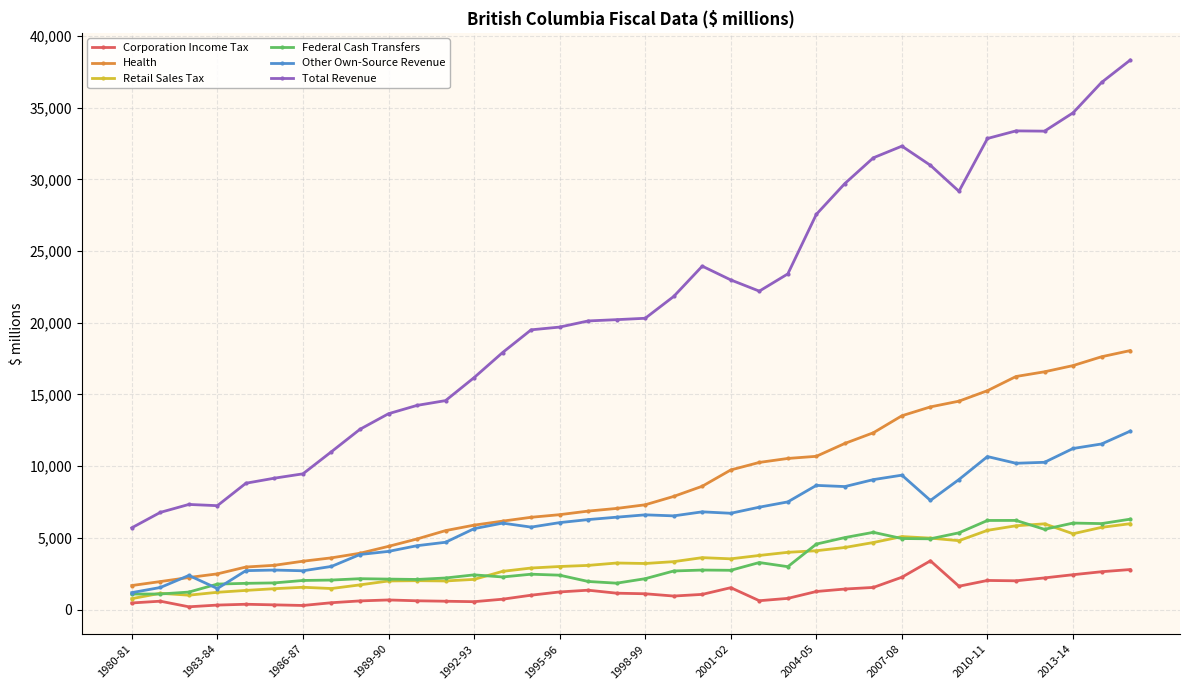

What is the value of the Other Own-Source Revenue point at the 30th from the left?

9065